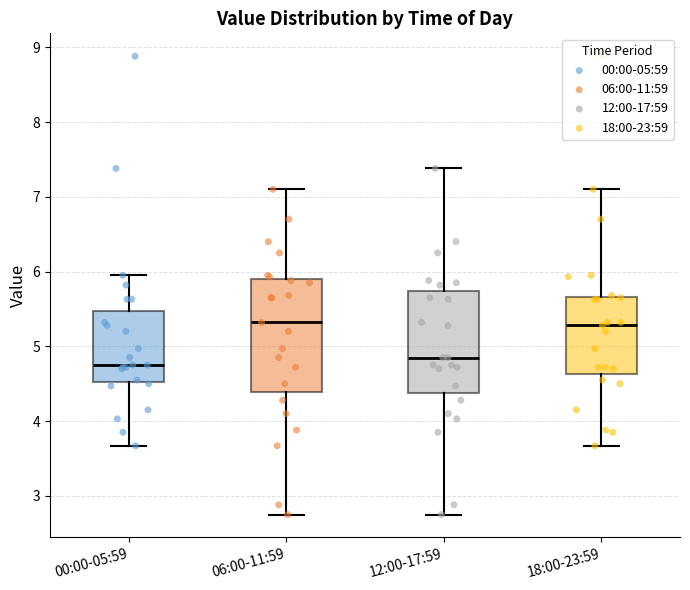

Reading left to right, transcribe this box plot: for each box, give where its median line is, the range the box spans, and where its two whiskers end, as read against the y-axis. The values are not printed on the chart, so give them approximately, as read against the axis.

00:00-05:59: median 4.8, box 4.5 to 5.5, whiskers 3.7 to 6.0
06:00-11:59: median 5.3, box 4.4 to 5.9, whiskers 2.8 to 7.1
12:00-17:59: median 4.9, box 4.4 to 5.7, whiskers 2.8 to 7.4
18:00-23:59: median 5.3, box 4.6 to 5.7, whiskers 3.7 to 7.1